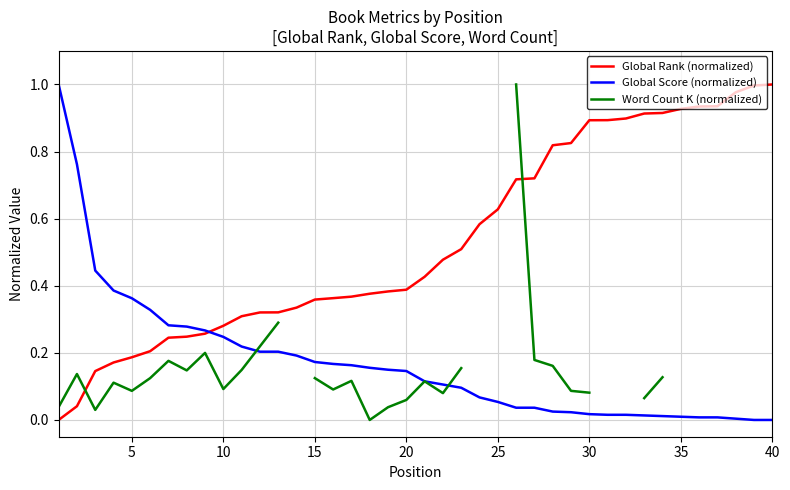

List the series in order of their overall mean, highest first.

Global Rank (normalized), Global Score (normalized), Word Count K (normalized)